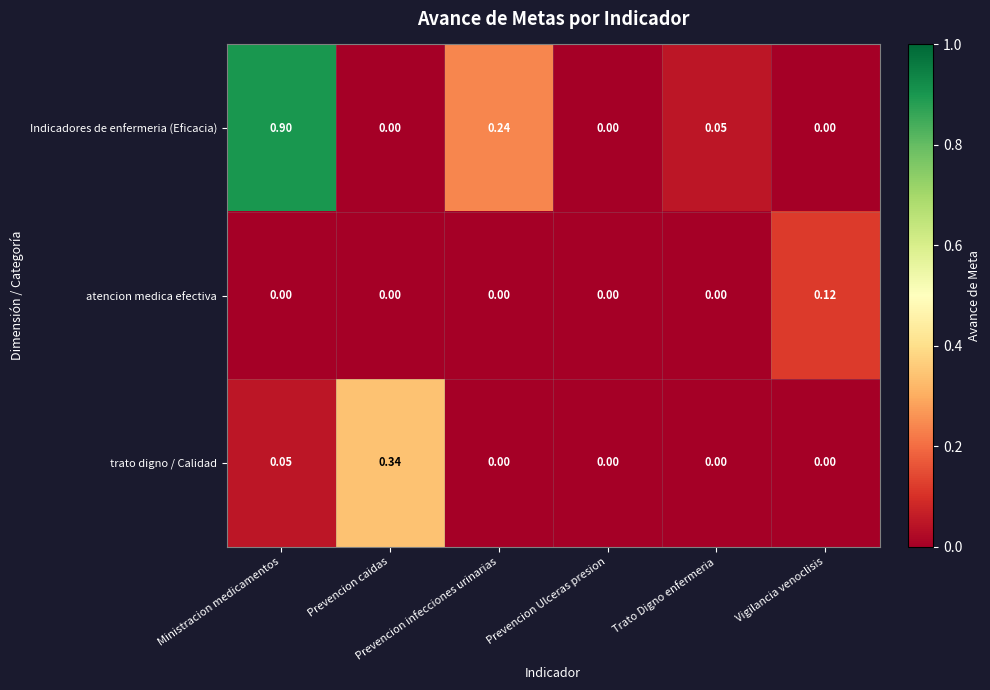

Which series has the widest spread of values?

Indicadores de enfermeria (Eficacia)